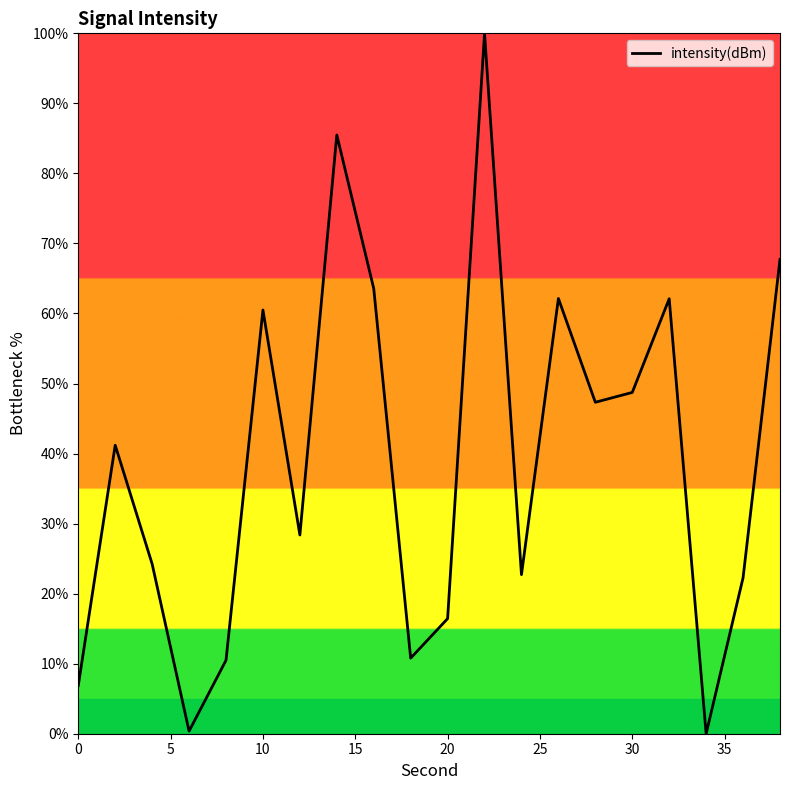

What is the greatest value displayed?

100.0